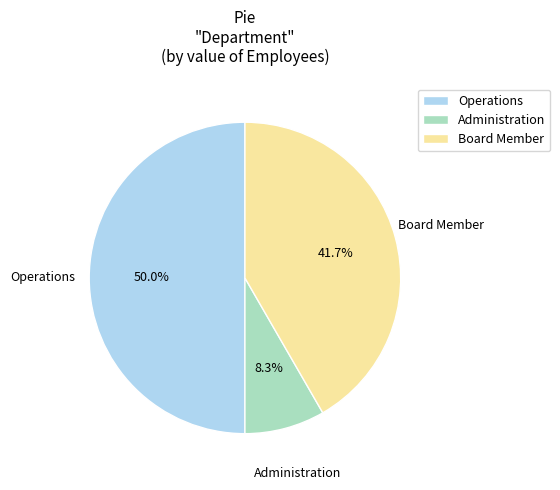

How much of the chart is everything except Administration?

91.7%